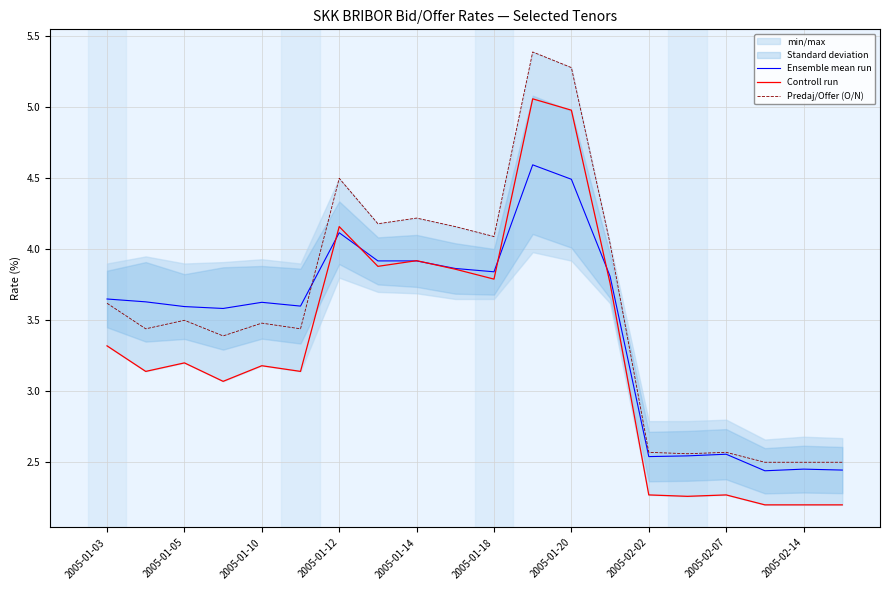

True or false: Controll run and Predaj/Offer (O/N) intersect in this chart.

False